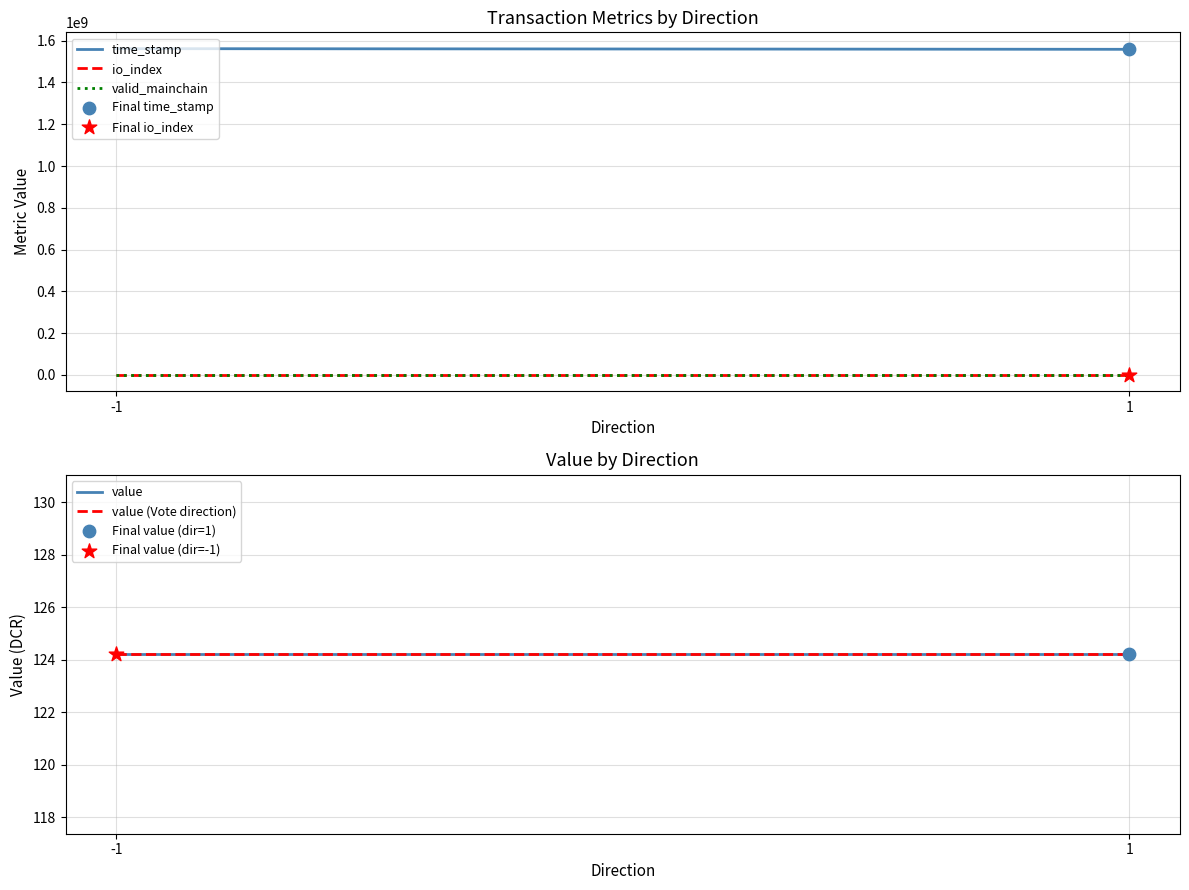

Which series has the largest total across all categories?

time_stamp